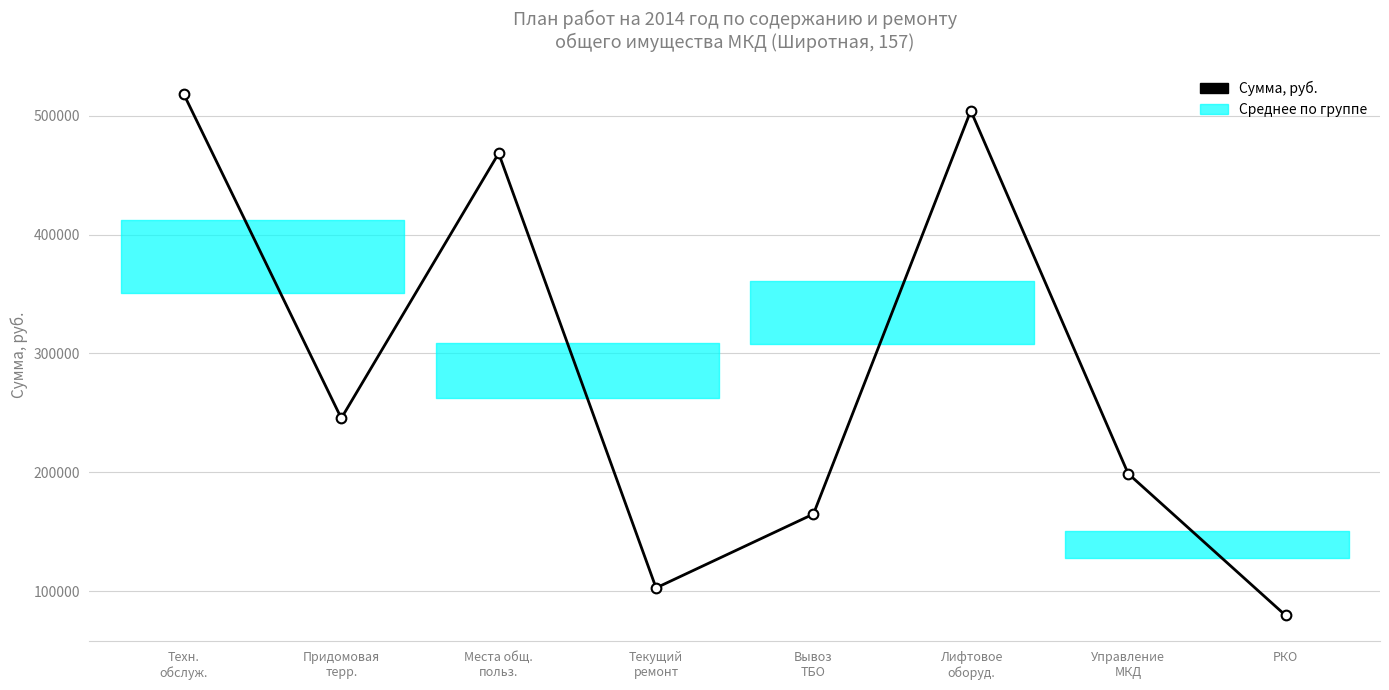

What is the difference between the values at Управление
МКД and Вывоз
ТБО?

33972.7